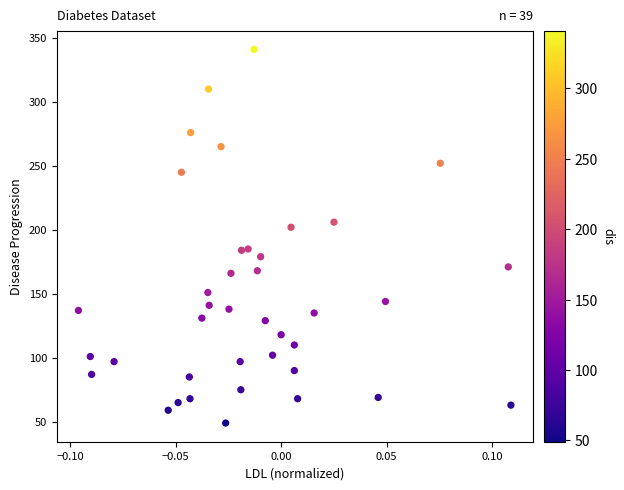

What is the range of Y values (max minus min)?

292